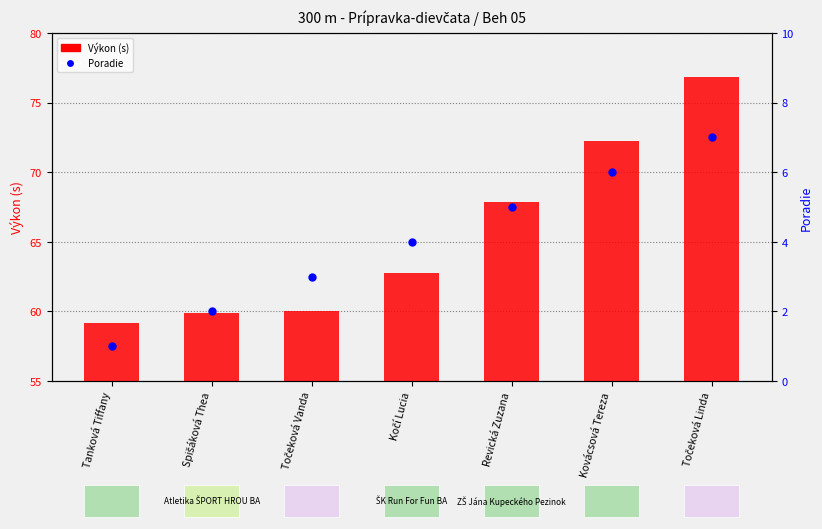

Which series contains the highest Y value?

Výkon (s)